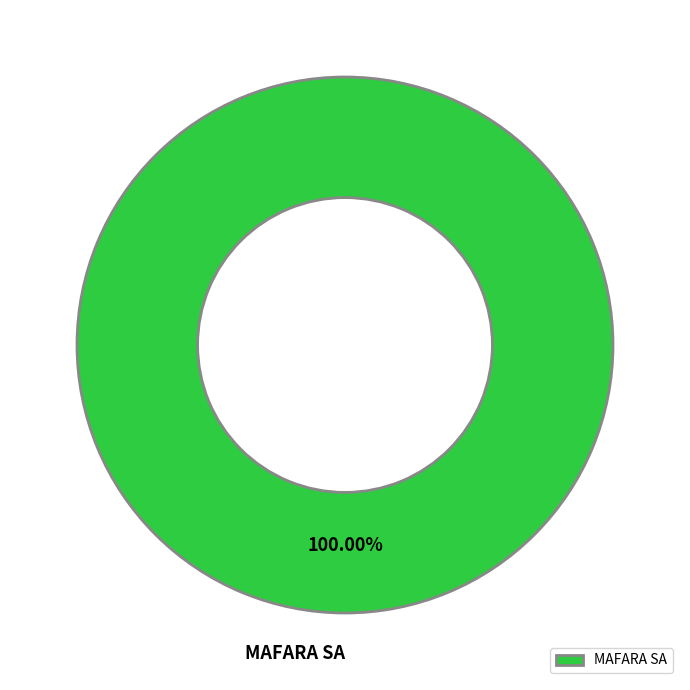

Count the number of slices in the pie.

1